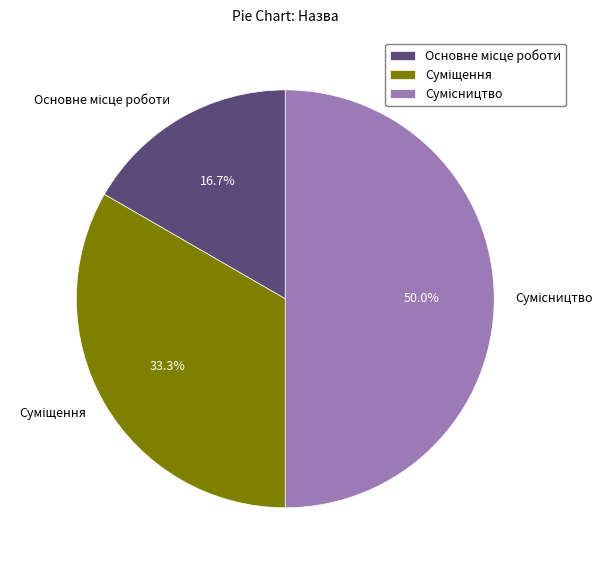

The Основне місце роботи slice represents 9% of the pie. True or false?

False